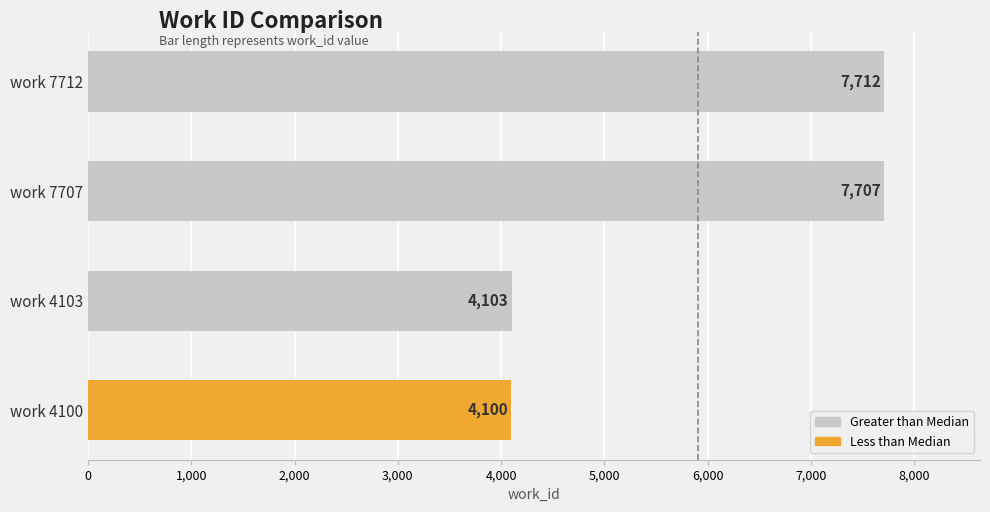

What is the average value?

5906